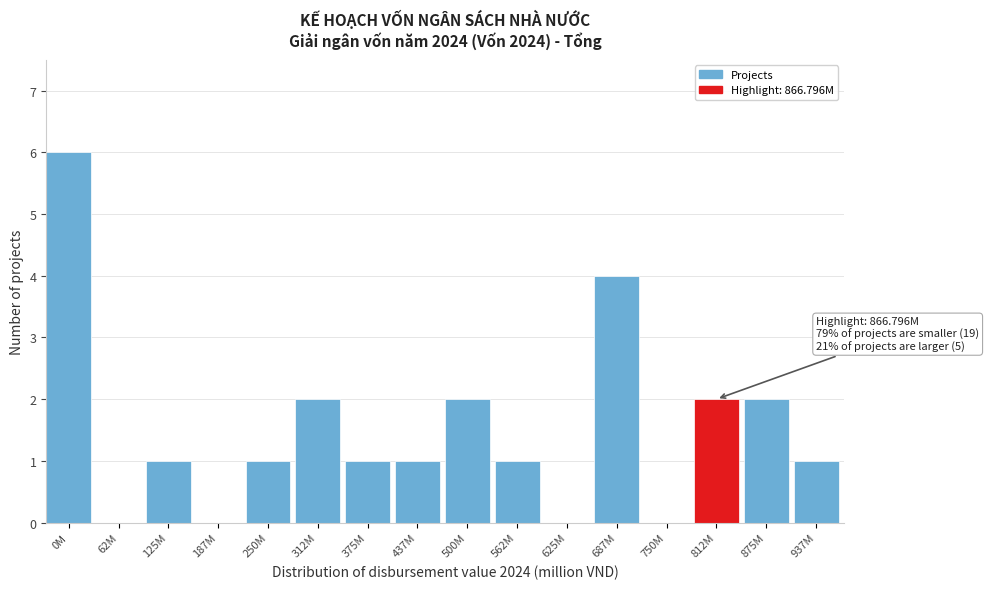

Reading right to left, what are all the values shown in this chart?

937M=1	875M=2	812M=2	750M=0	687M=4	625M=0	562M=1	500M=2	437M=1	375M=1	312M=2	250M=1	187M=0	125M=1	62M=0	0M=6